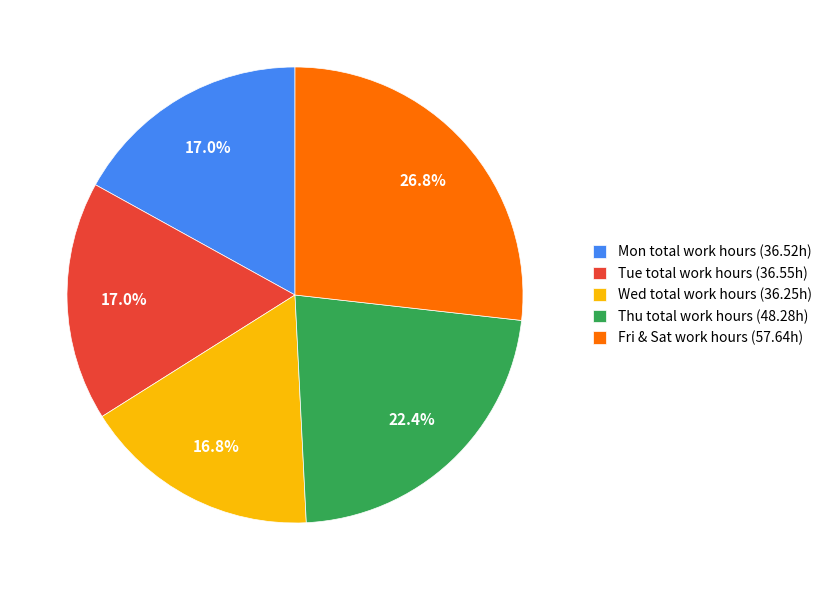

What is the largest slice in the pie chart?

Fri & Sat work hours (57.64h)